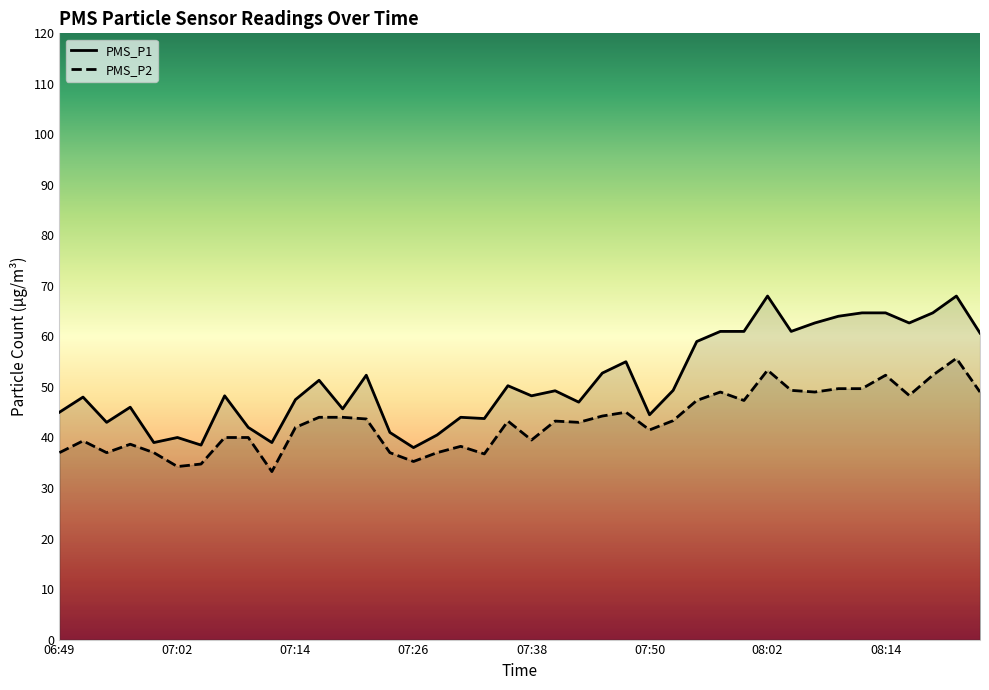

How many values in the PMS_P2 series exceed 43?

21